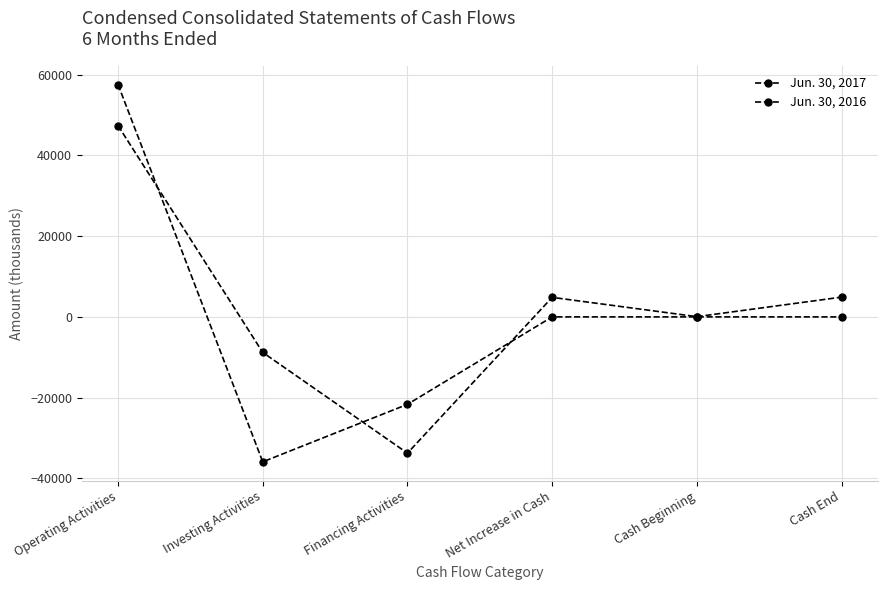

Is this an area chart (filled region under the line)?

No